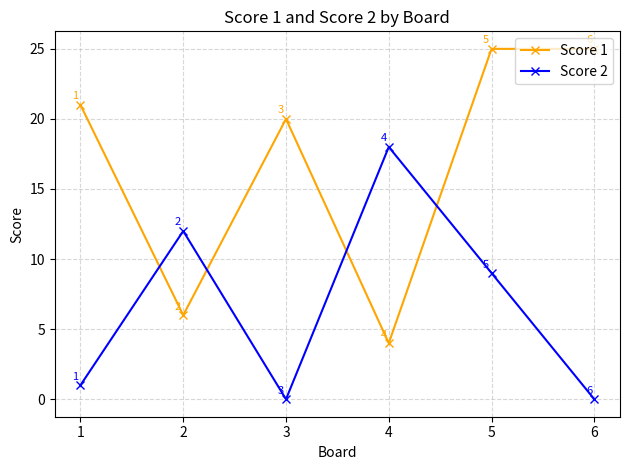

What is the highest value of the Score 2 series?

18